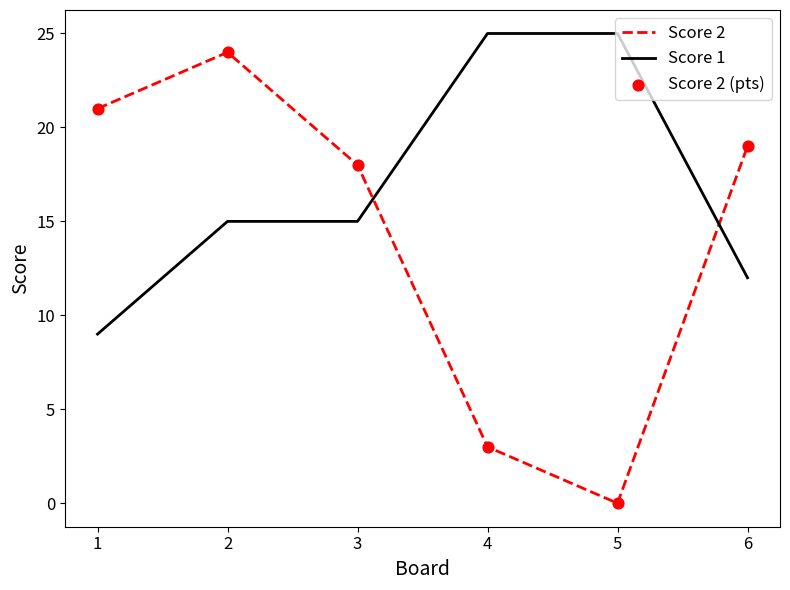

Which series has the largest total across all categories?

Score 1